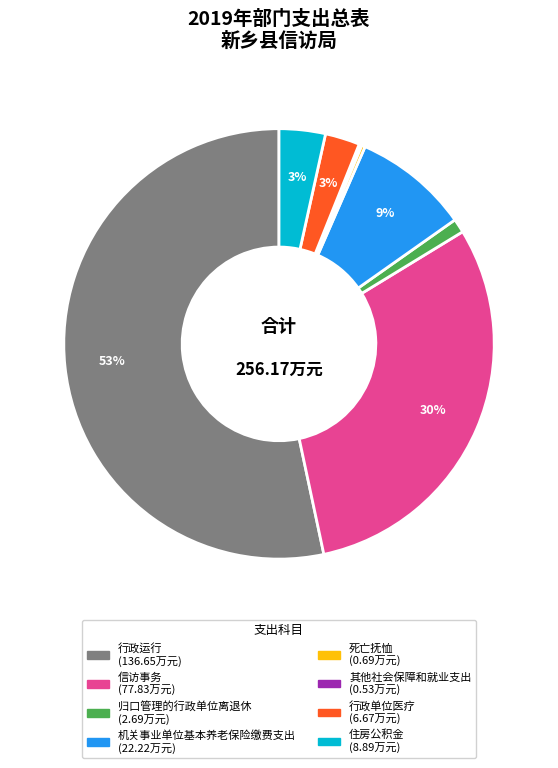

To the nearest percent, what is the average slice percentage?

12%